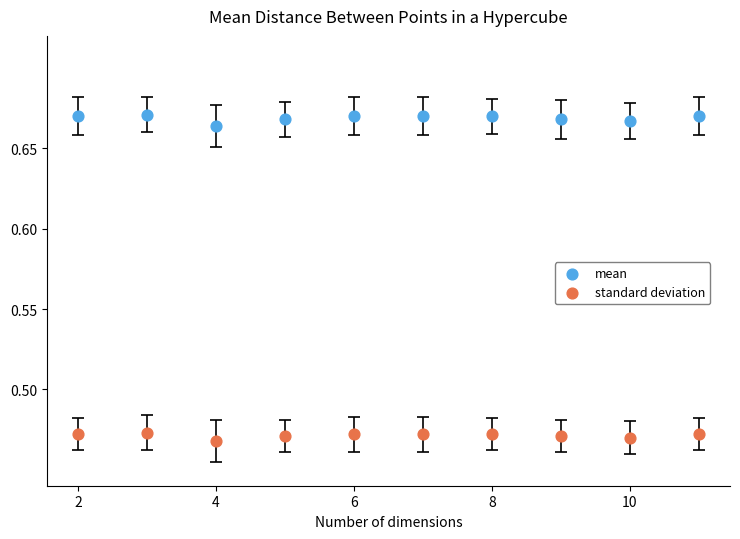

Which series contains the highest Y value?

mean